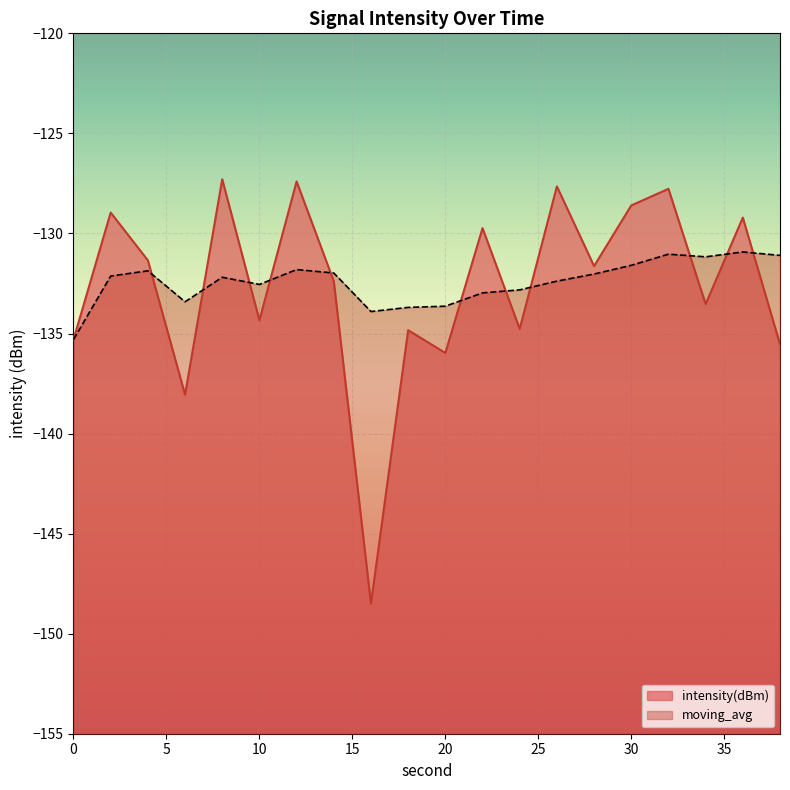

Is the value of moving_avg at 24 greater than the value of intensity(dBm) at 0?

Yes